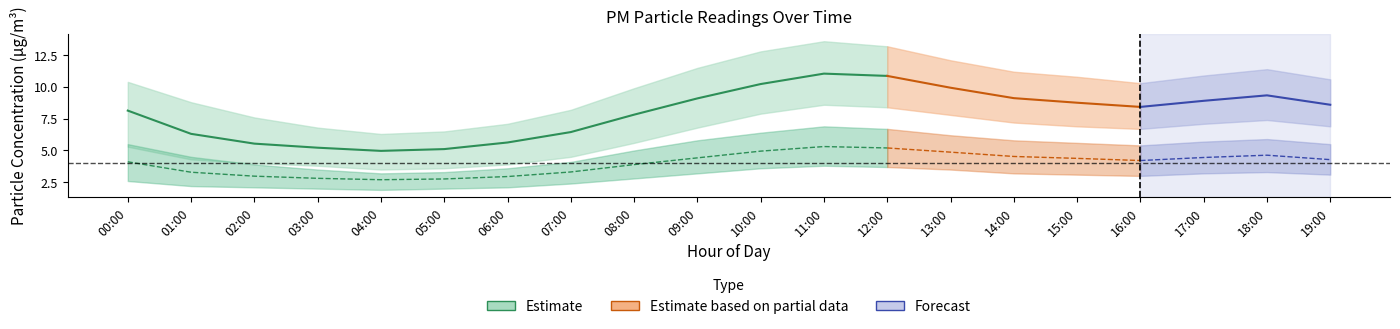

What is the sum of all P1 values?

159.5